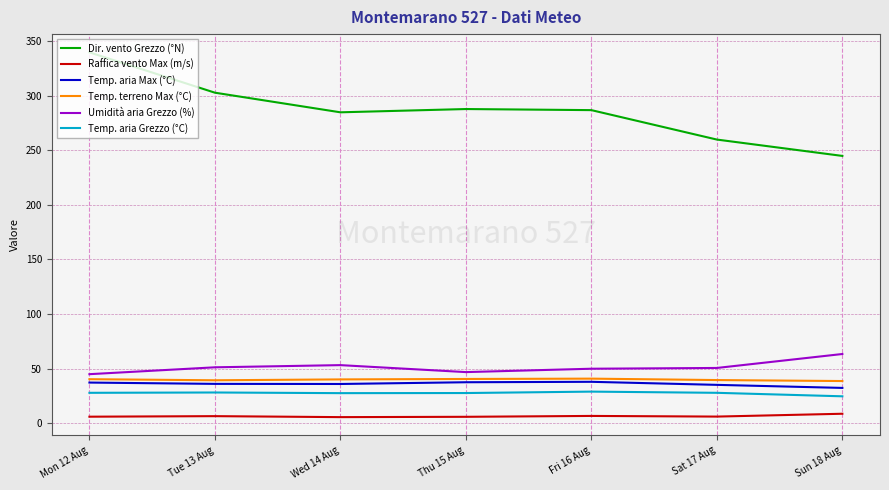

At which category is the sum across all series the highest?

Mon 12 Aug